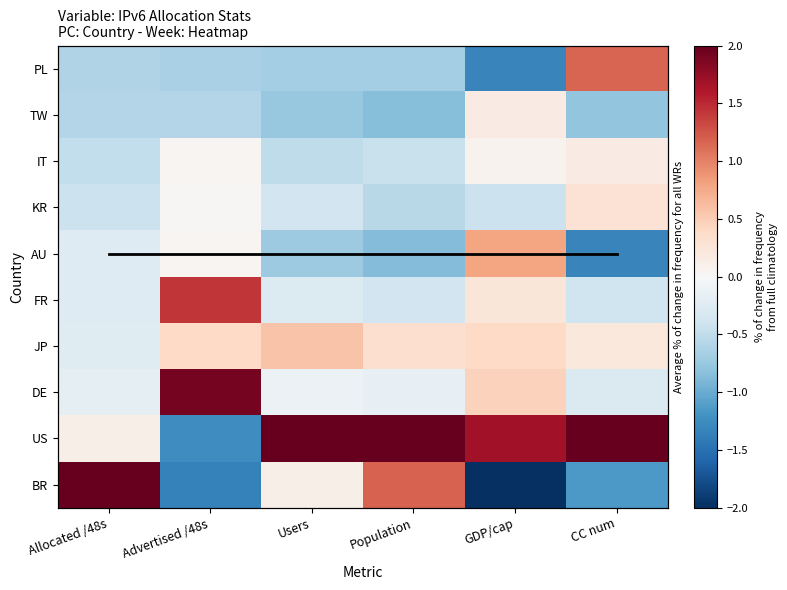

Is it true that BR equals -1.6 at CC num?

False